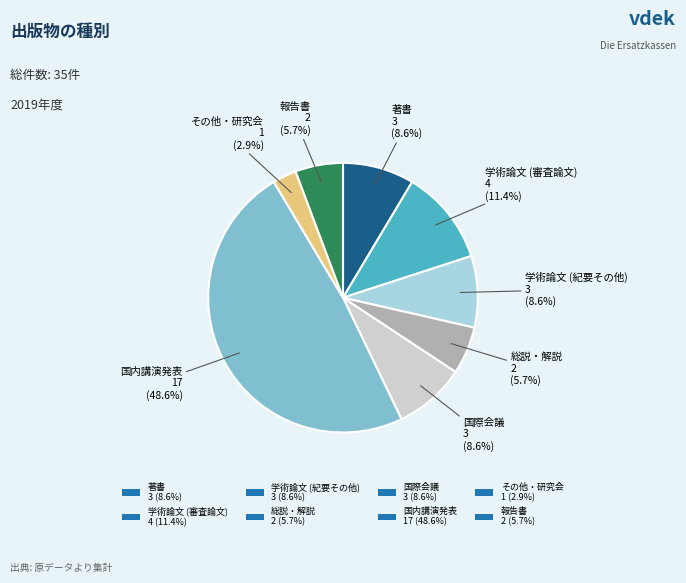

Is there any slice that represents more than half of the pie?

No